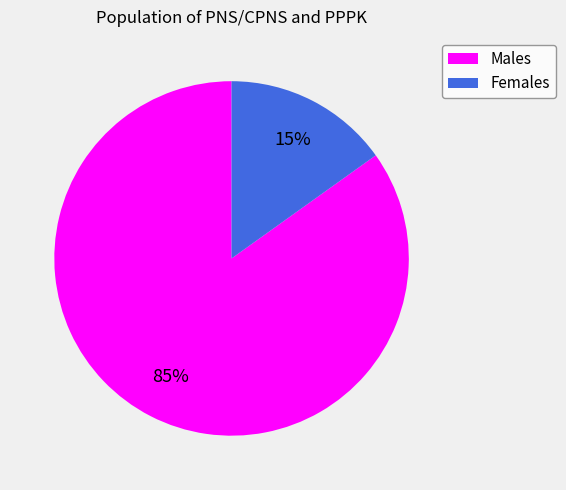

Is it true that Females is 4% of the pie?

False